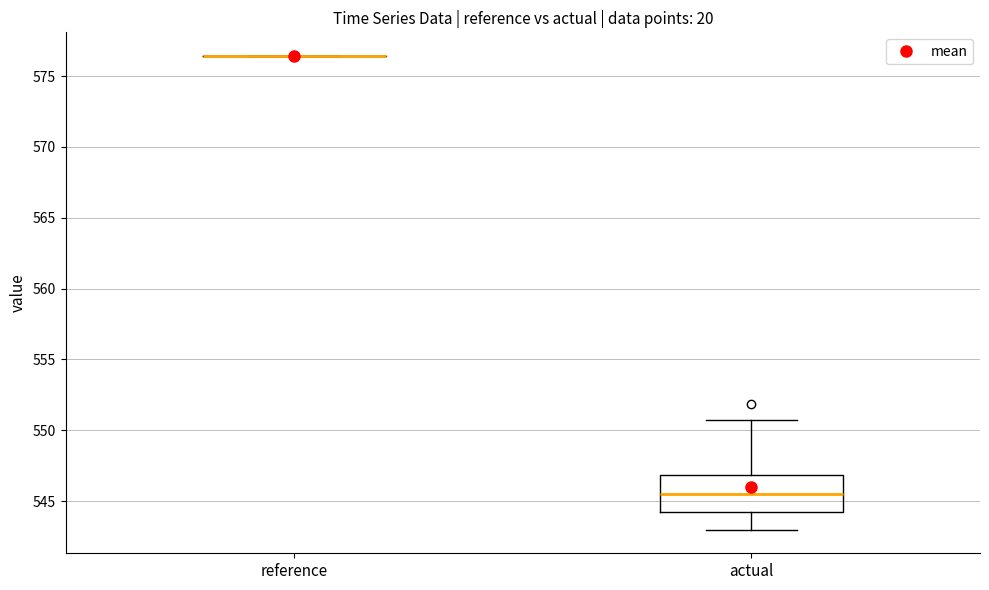

Reading left to right, transcribe this box plot: for each box, give where its median line is, the range the box spans, and where its two whiskers end, as read against the y-axis. The values are not printed on the chart, so give them approximately, as read against the axis.

reference: box collapsed to a line at 576.5, whiskers 576.5 to 576.5
actual: median 545.5, box 544.0 to 547.0, whiskers 543.0 to 551.0